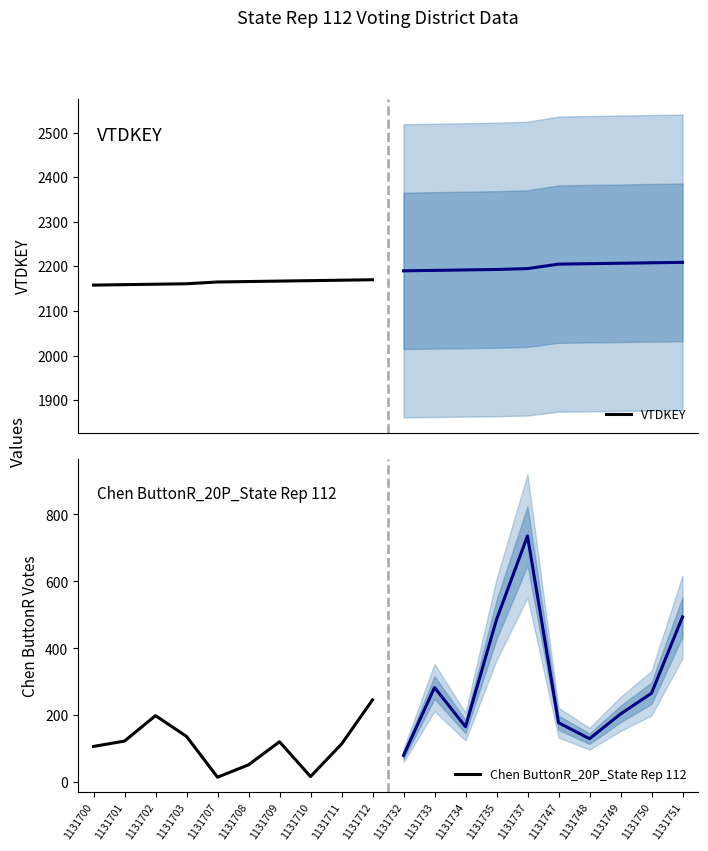

Rank the series by their maximum value, from lowest to highest.

Chen ButtonR_20P_State Rep 112, VTDKEY